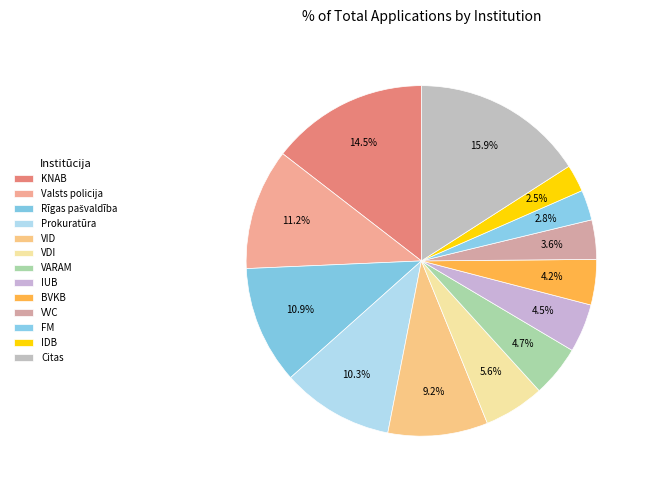

Rank the categories by value from lowest to highest.

Iekšējās drošības birojs, Finanšu ministrija, Valsts valodas centrs, Būvniecības valsts kontroles birojs, Iepirkumu uzraudzības birojs, Vides aizsardzības un reģionālās attīstības ministrija, Valsts darba inspekcija, Valsts ieņēmumu dienests, Prokuratūra, Rīgas valstspilsētas pašvaldība, LR IeM Valsts policija, Korupcijas novēršanas un apkarošanas birojs, Citas institūcijas